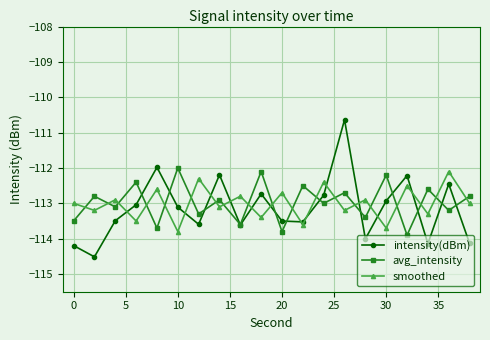

What is the value of the intensity(dBm) point at the 7th from the left?

-113.6